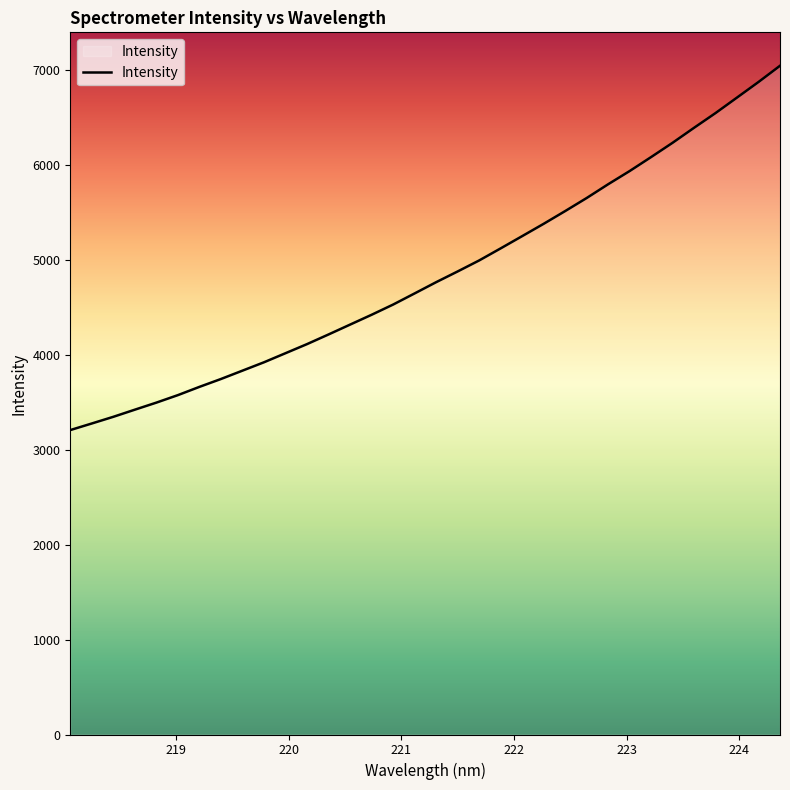

What is the minimum value shown in the chart?

3208.2